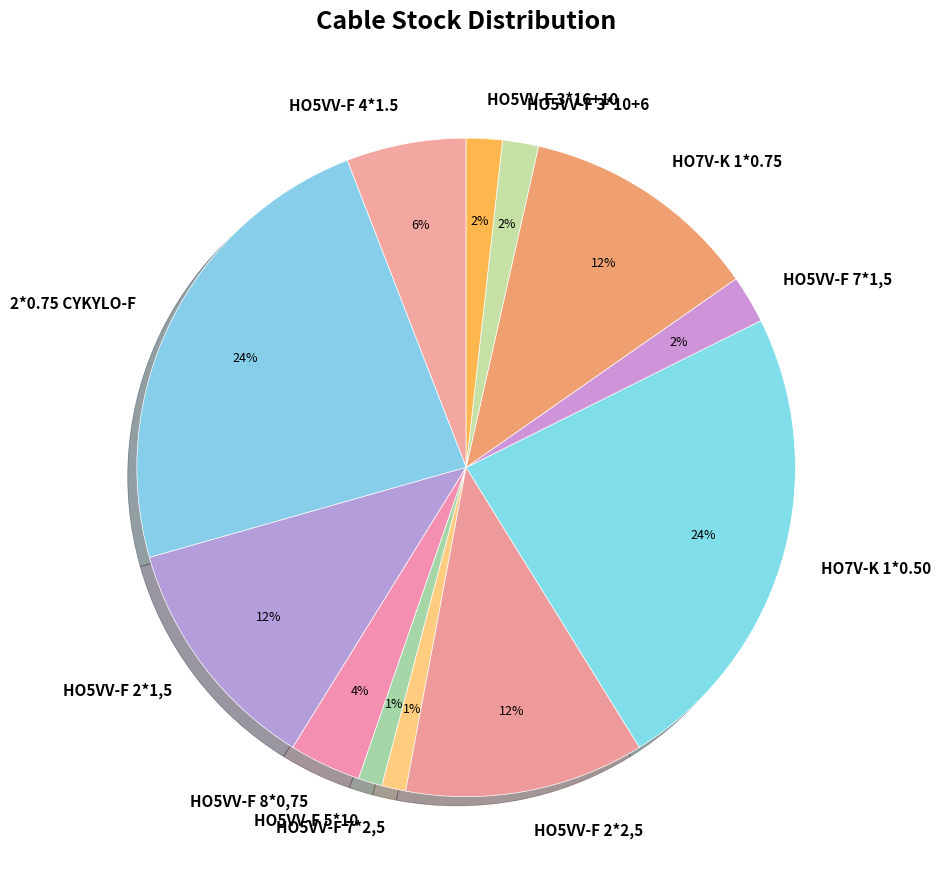

To the nearest percent, what portion does 2*0.75 CYKYLO-F represent?

24%